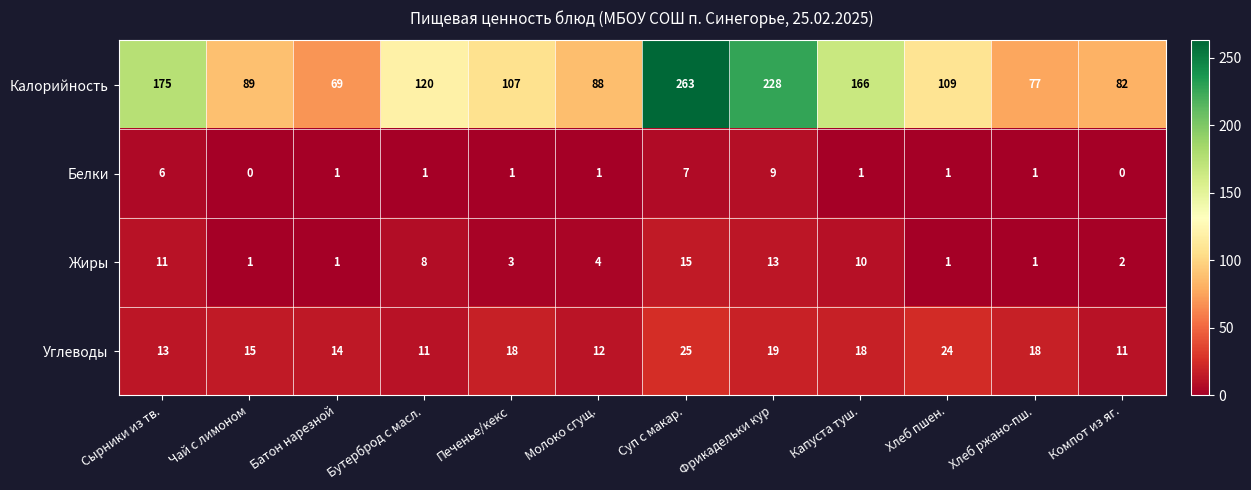

Is it true that Белки equals 0 at Батон нарезной?

False